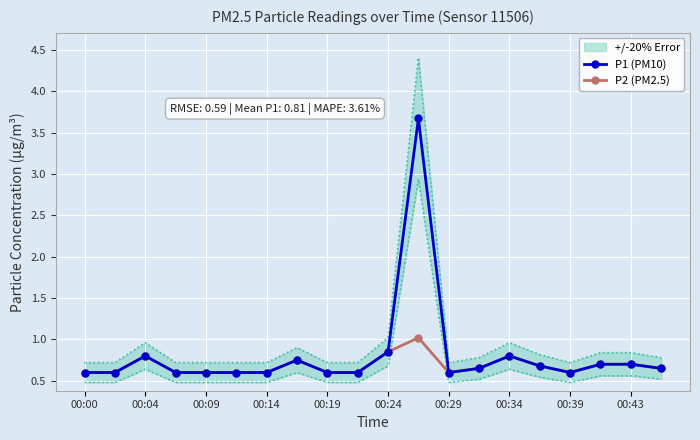

Reading left to right, list all the values displayed in this chart.

P1 (PM10): 0.6	0.6	0.8	0.6	0.6	0.6	0.6	0.8	0.6	0.6	0.8	3.7	0.6	0.7	0.8	0.7	0.6	0.7	0.7	0.7
P2 (PM2.5): 0.6	0.6	0.8	0.6	0.6	0.6	0.6	0.8	0.6	0.6	0.8	1.0	0.6	0.7	0.8	0.7	0.6	0.7	0.7	0.7